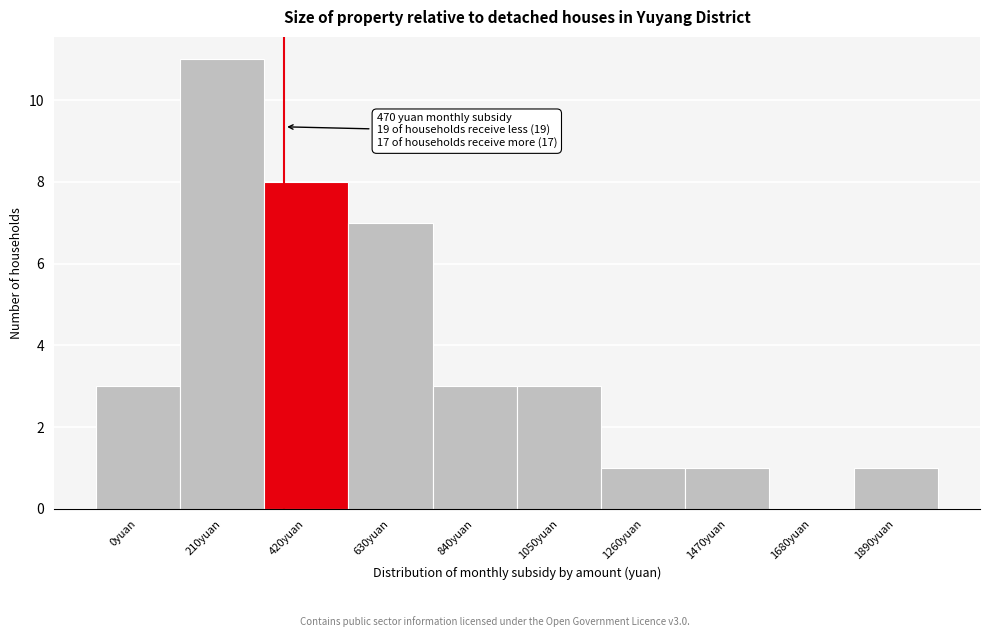

Reading left to right, what are all the values shown in this chart?

0yuan=3	210yuan=11	420yuan=8	630yuan=7	840yuan=3	1050yuan=3	1260yuan=1	1470yuan=1	1680yuan=0	1890yuan=1